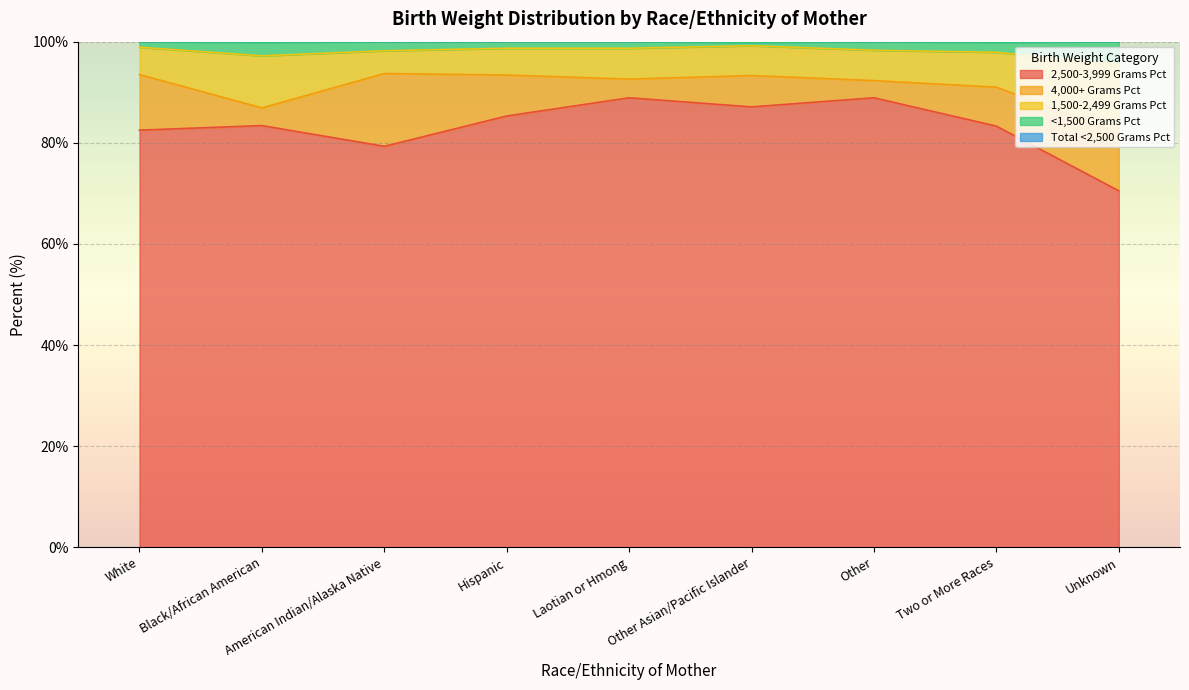

The 2,500-3,999 Grams Pct series shows 127.8 at Hispanic. True or false?

False